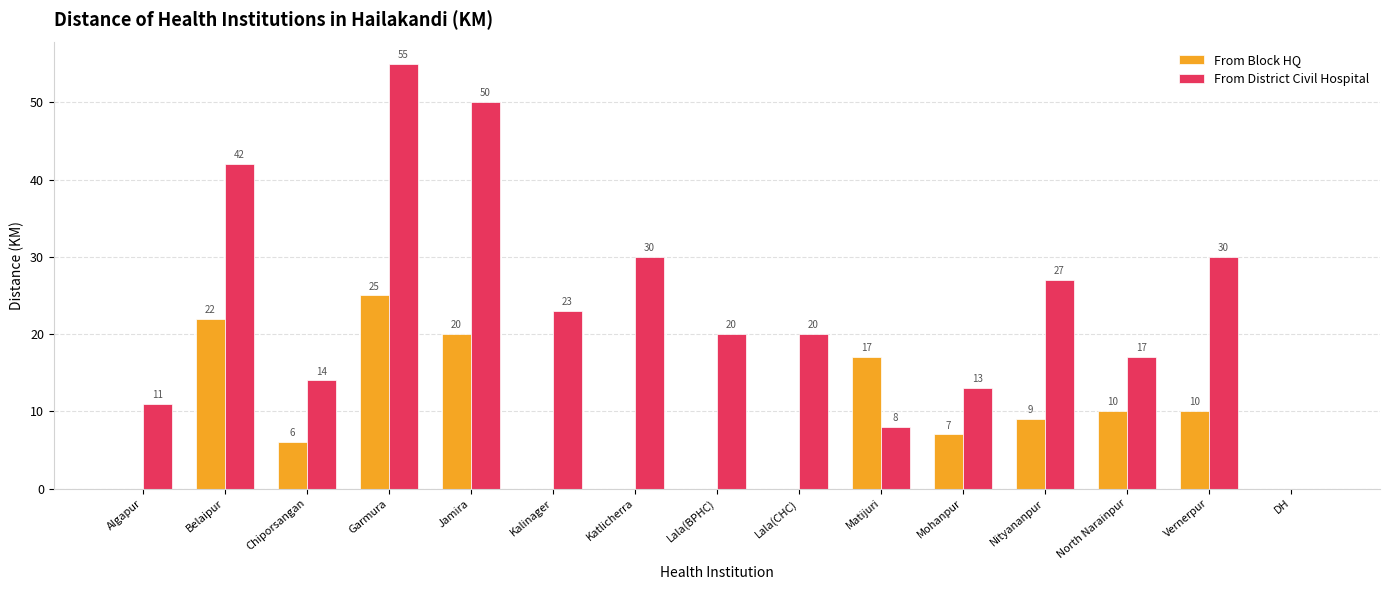

What is the difference between the From District Civil Hospital values at Garmura and Matijuri?

47